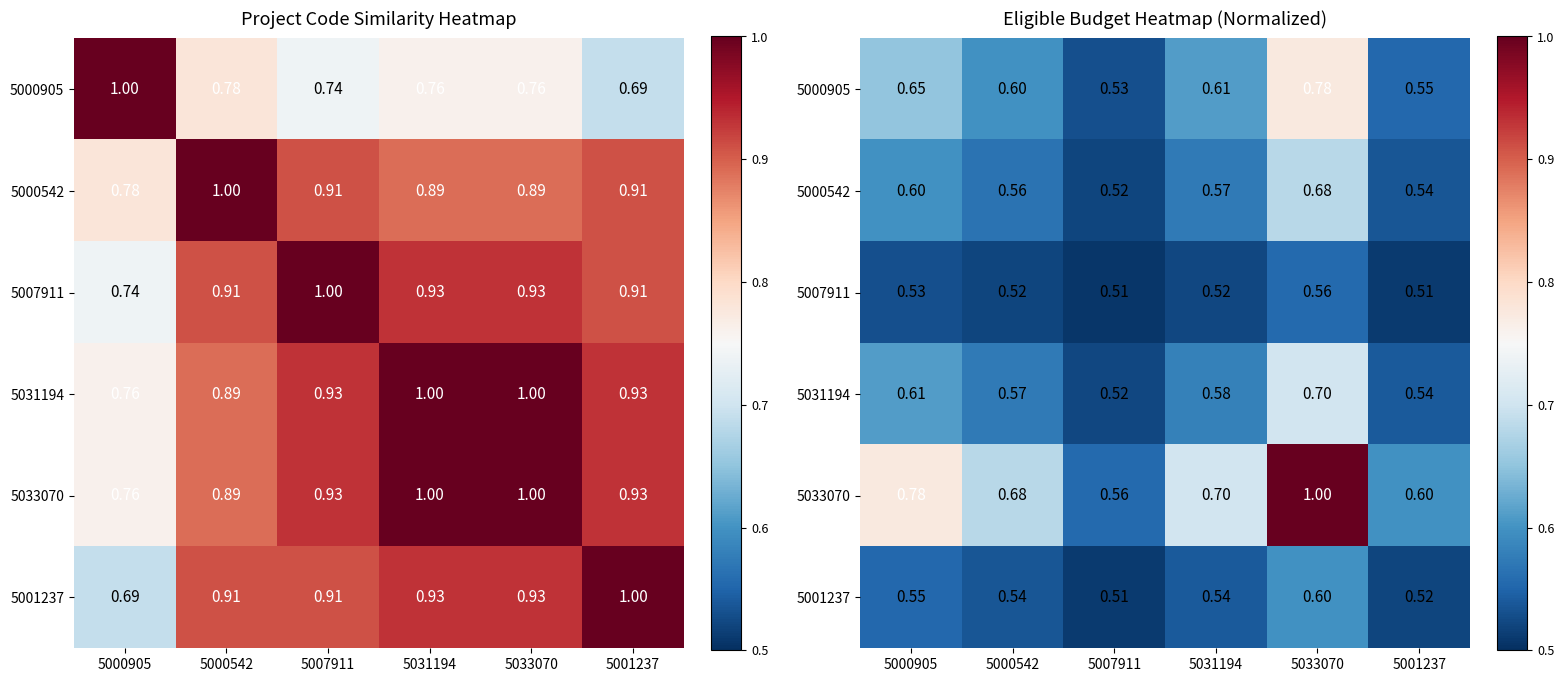

Where is 5031194 nearest to the value 0?

5007911